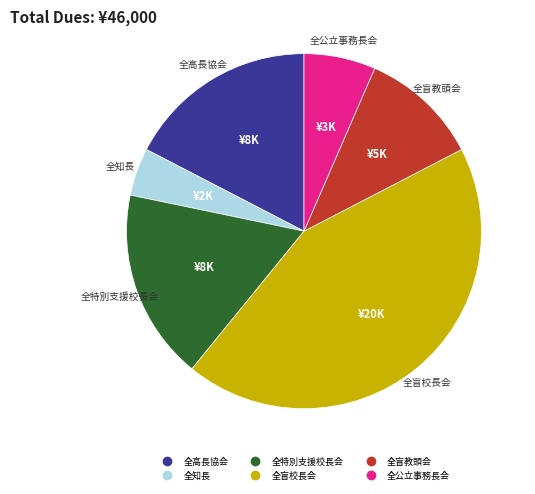

Does any single category account for the majority?

No